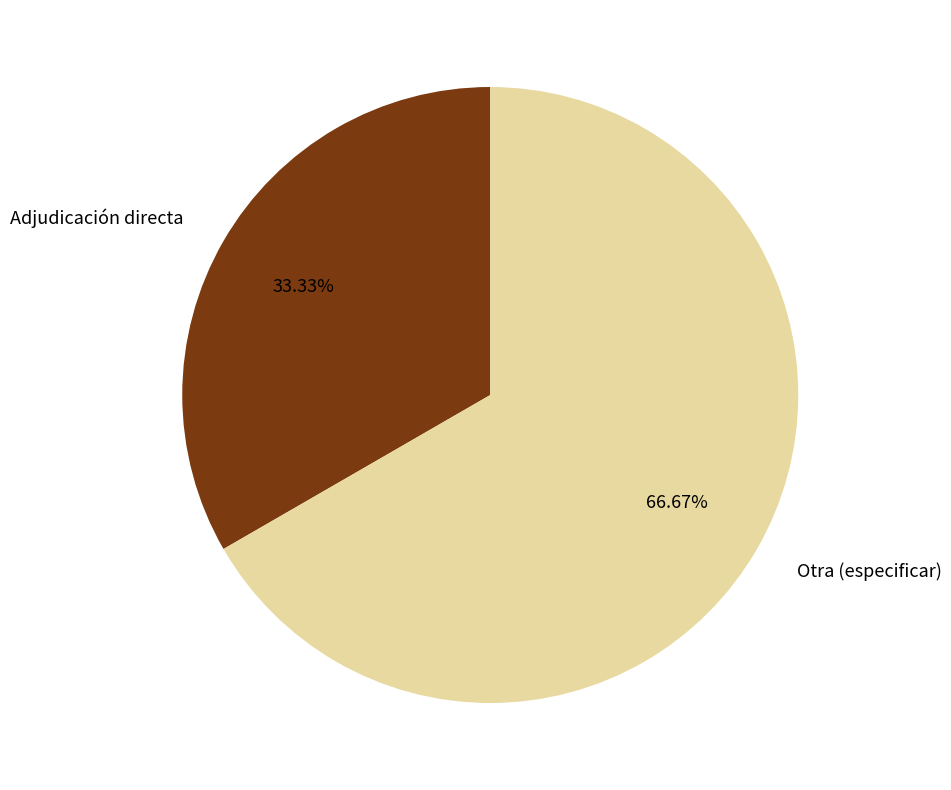

To the nearest percent, what is the average slice percentage?

50%